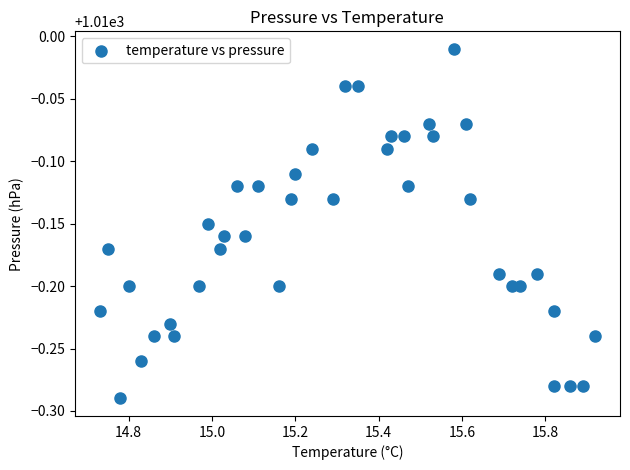

What is the range of X values (max minus min)?

1.2